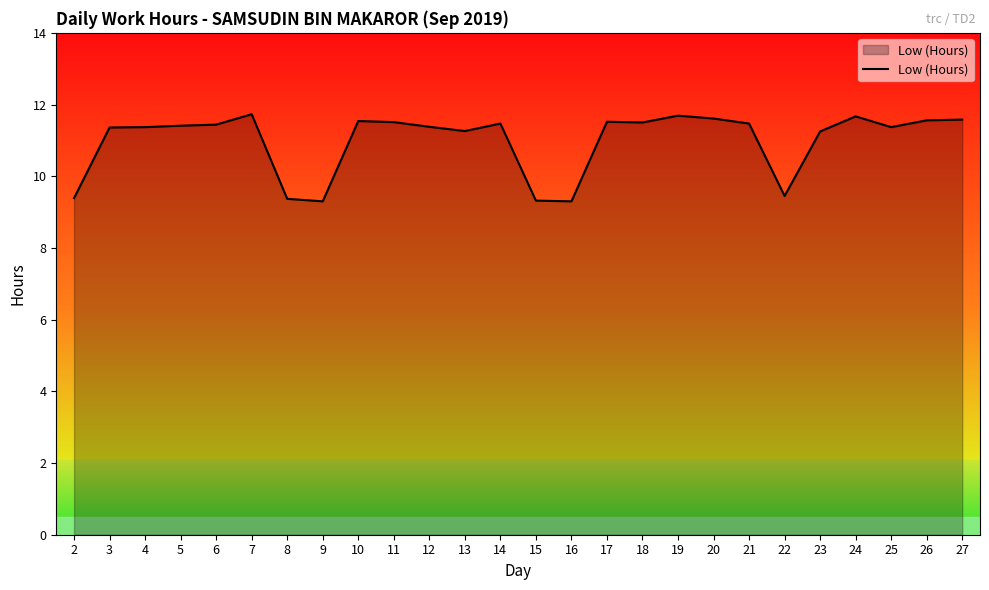

What is the change in value from 15 to 27?

+2.3